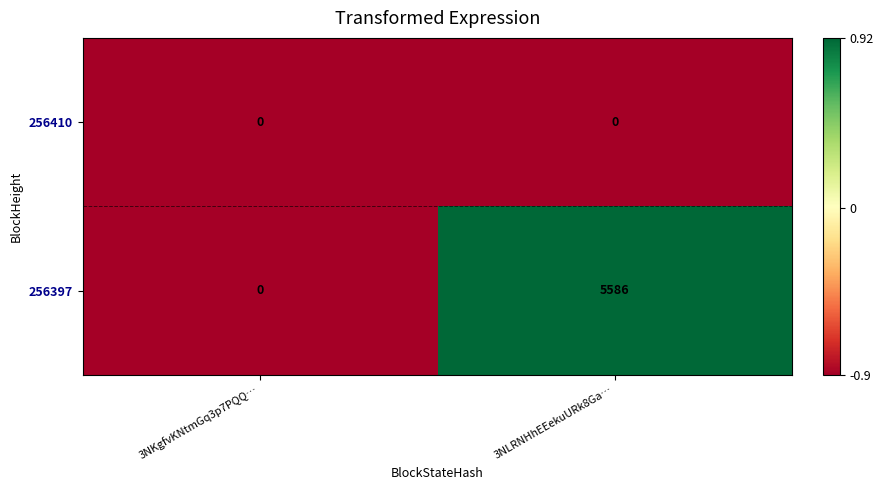

What is the maximum value shown in the chart?

5586